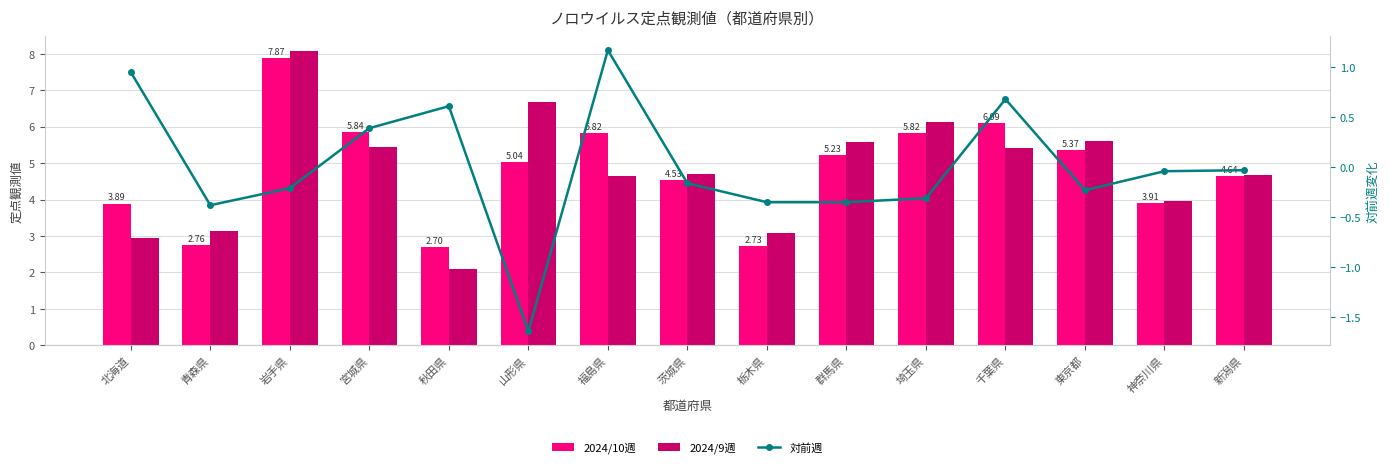

How many data points does each series have?

15